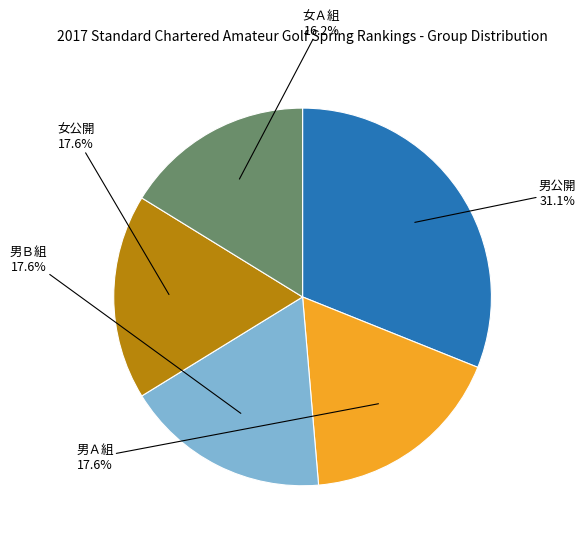

Is there any slice that represents more than half of the pie?

No